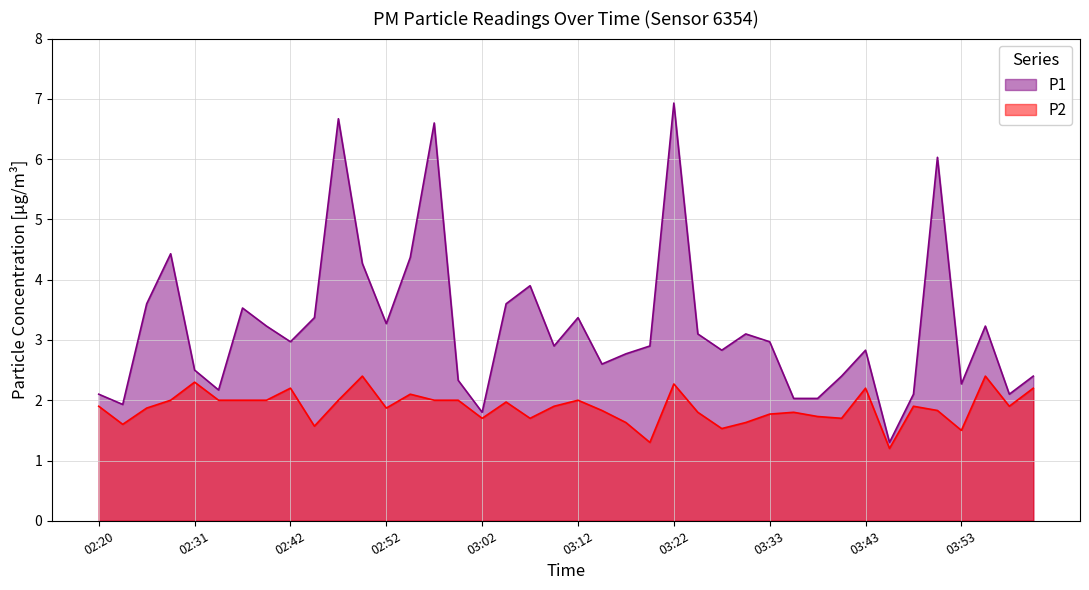

What is the value of the P2 point at the 1st from the left?

1.9